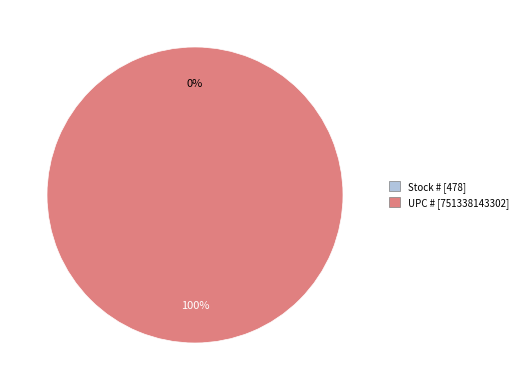

Combined, what portion of the pie is UPC # and Stock #?

100.0%